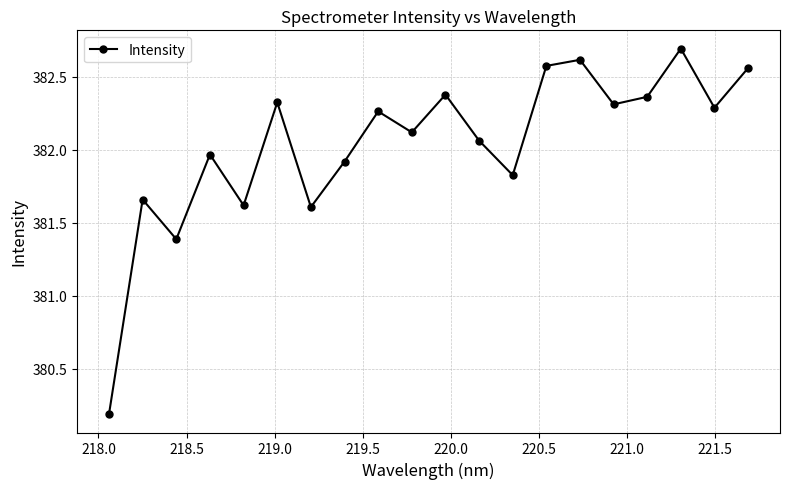

How many series are shown in this chart?

1